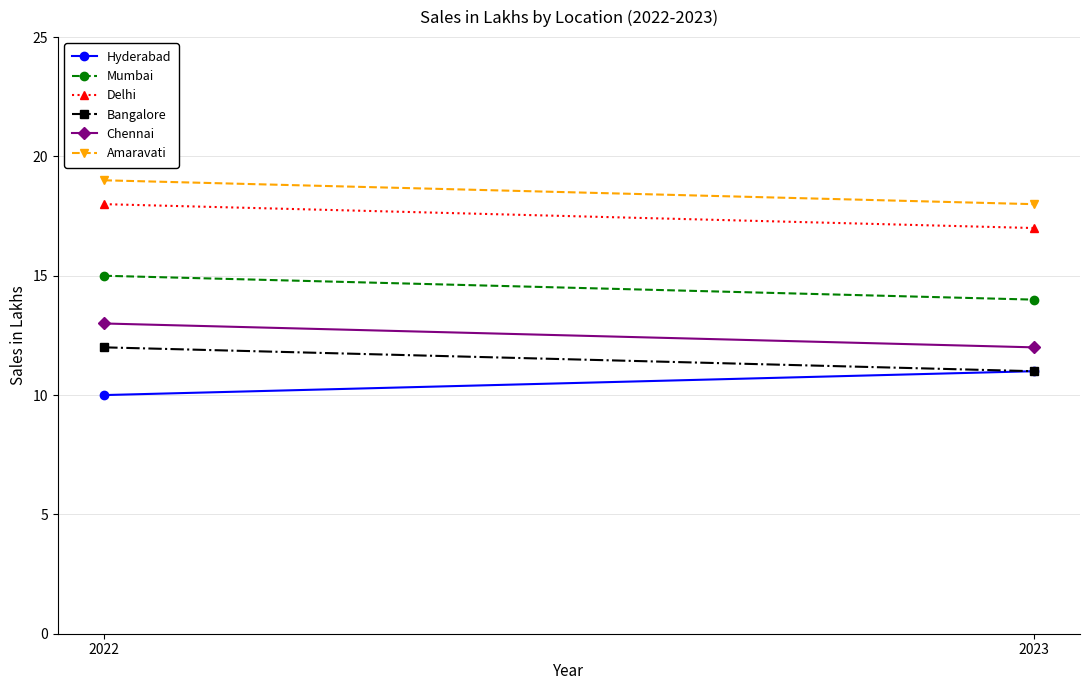

What are all the series names shown in the legend?

Hyderabad, Mumbai, Delhi, Bangalore, Chennai, Amaravati